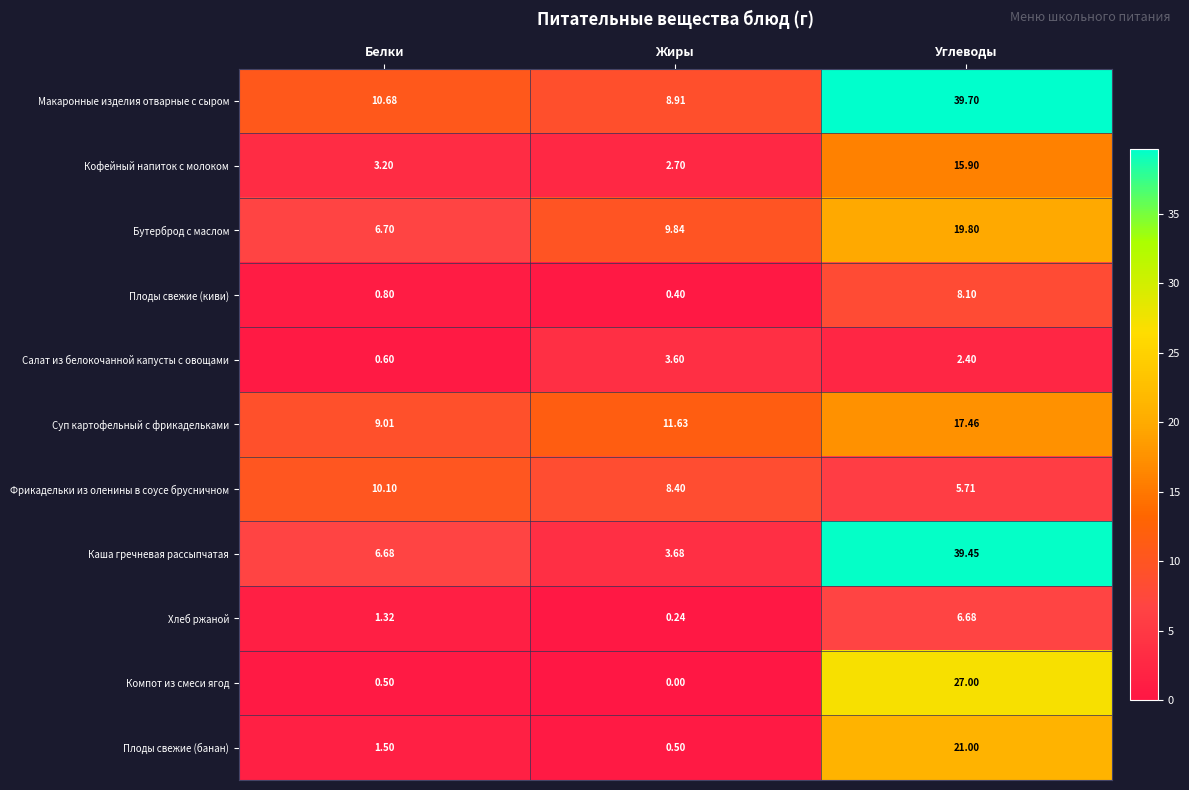

Count the number of categories in the chart.

3